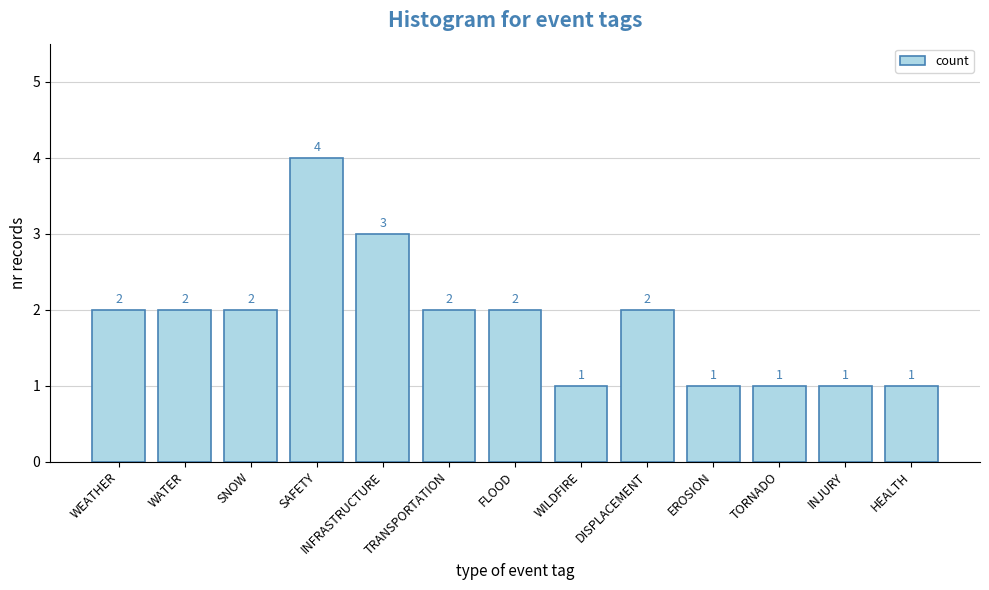

How many values are between 1 and 2?

11